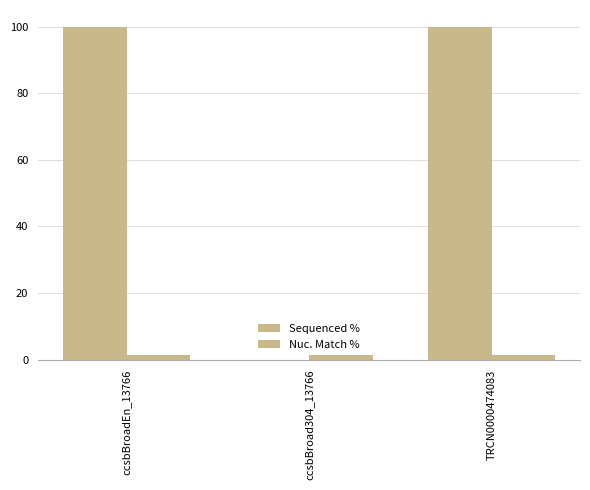

Which label corresponds to the largest value in the chart?

ccsbBroadEn_13766